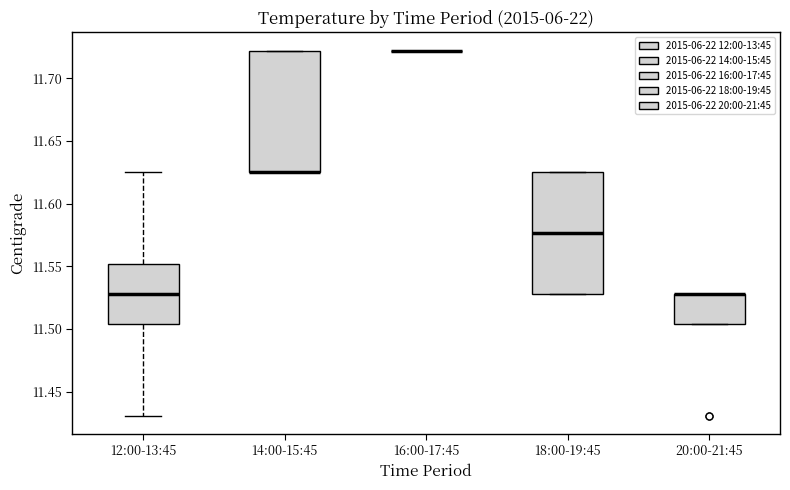

Reading left to right, transcribe this box plot: for each box, give where its median line is, the range the box spans, and where its two whiskers end, as read against the y-axis. The values are not printed on the chart, so give them approximately, as read against the axis.

12:00-13:45: median 11.530, box 11.505 to 11.550, whiskers 11.430 to 11.625
14:00-15:45: median 11.625 (drawn on the box's lower edge), box 11.625 to 11.720, whiskers 11.625 to 11.720
16:00-17:45: box collapsed to a line at 11.720, whiskers 11.720 to 11.720
18:00-19:45: median 11.575, box 11.530 to 11.625, whiskers 11.530 to 11.625
20:00-21:45: median 11.530 (drawn on the box's upper edge), box 11.505 to 11.530, whiskers 11.505 to 11.530